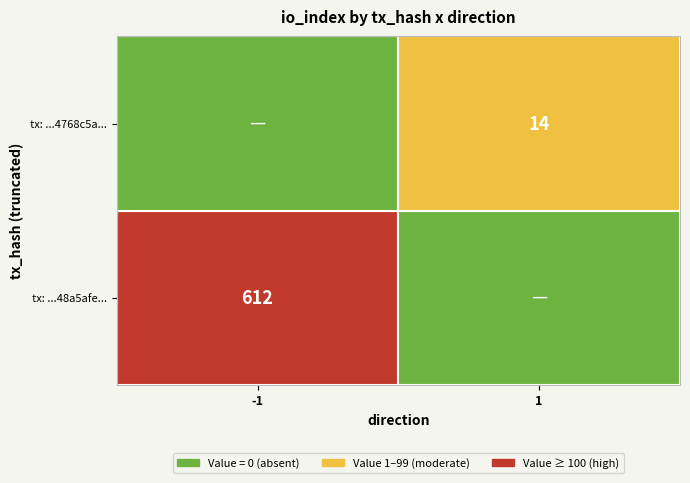

The value of tx: ...48a5afe... at -1 is 612. True or false?

True